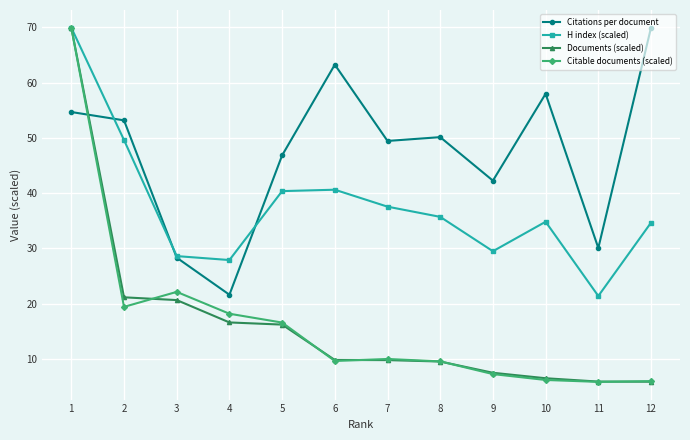

At which category is the sum across all series the highest?

1